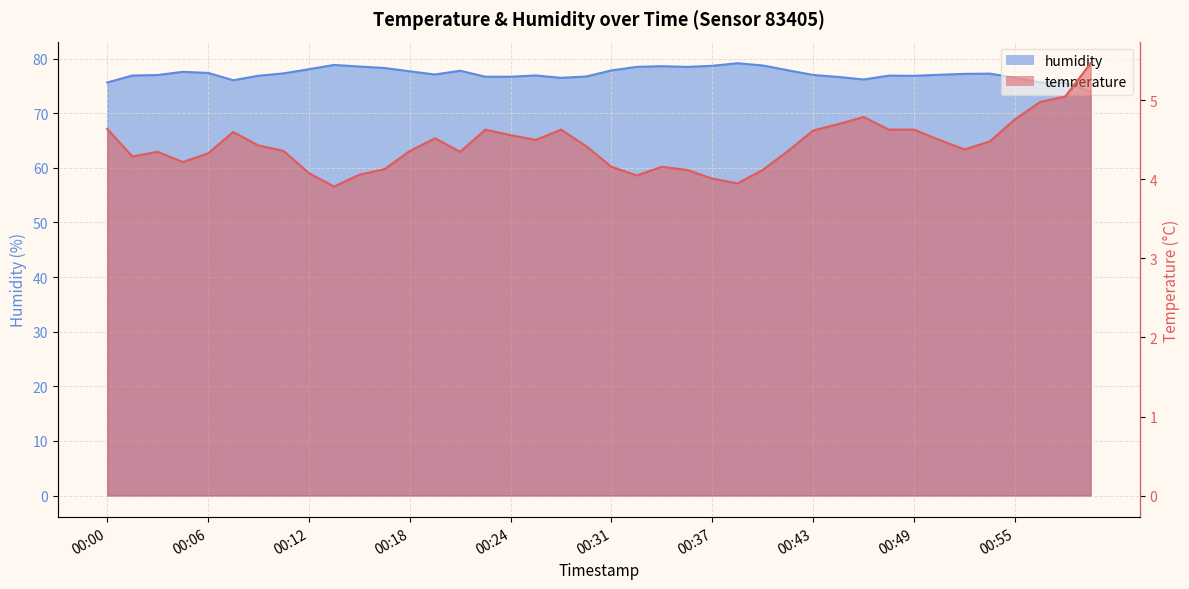

True or false: temperature and humidity intersect in this chart.

False